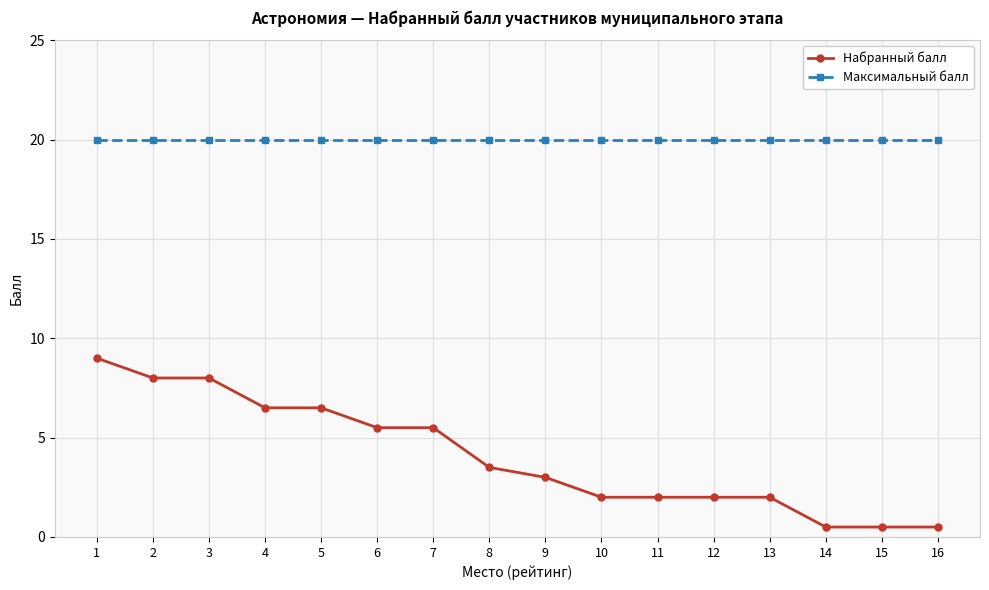

The value of Максимальный балл at 10 is 5.4. True or false?

False